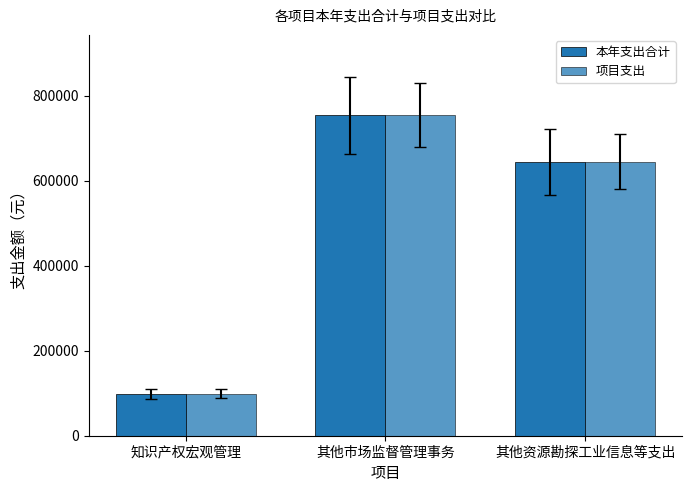

What is the total value across all series at 其他市场监督管理事务?

1509887.0